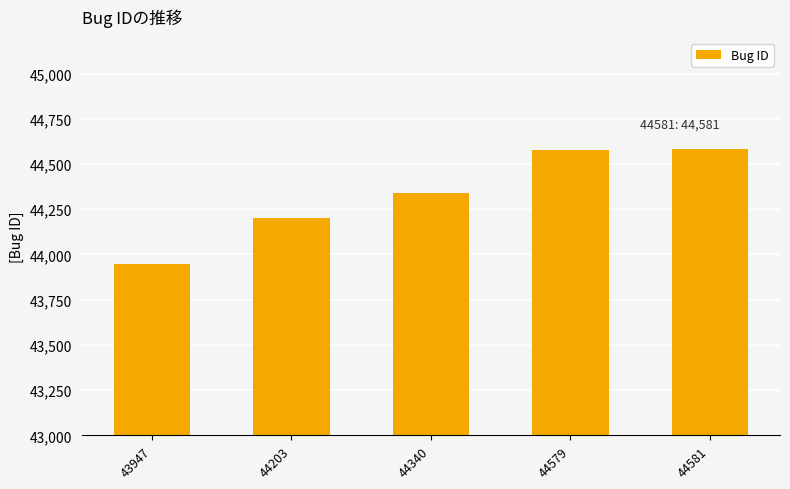

What is the sum of all values?

221650